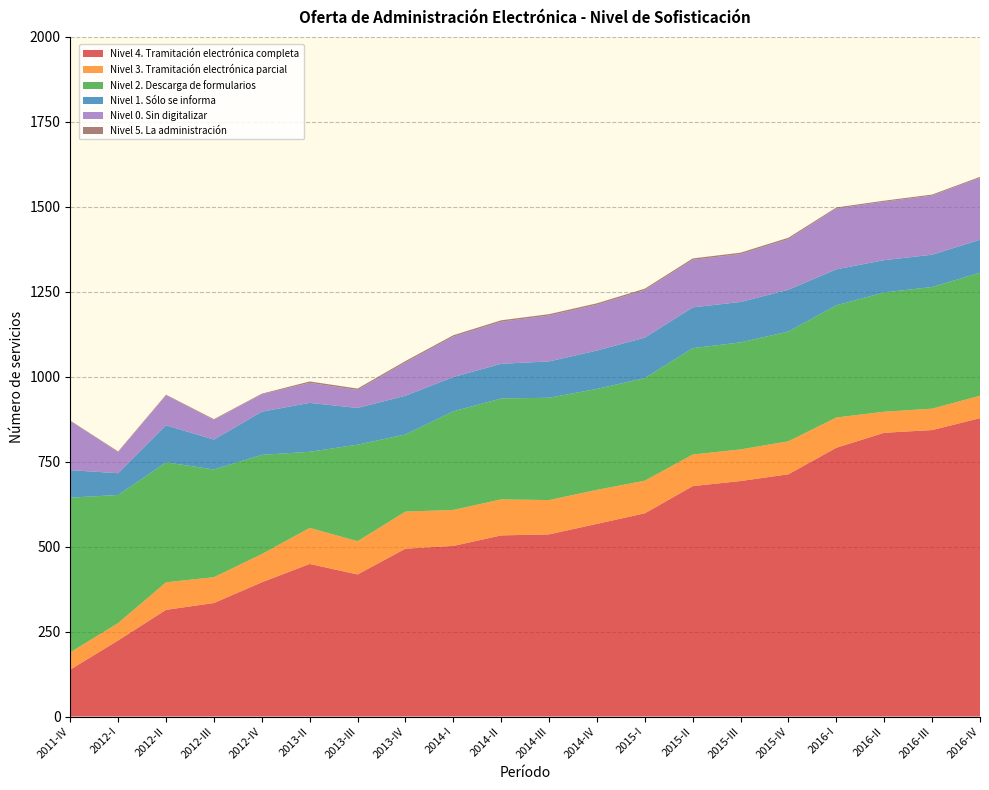

Reading left to right, extract all data points from this chart.

Nivel 4. Tramitación electrónica completa: 138	224	314	334	395	449	418	494	502	533	536	567	598	678	693	713	791	835	843	878
Nivel 3. Tramitación electrónica parcial: 51	51	81	76	83	106	98	109	106	106	101	100	96	93	93	97	89	62	63	66
Nivel 2. Descarga de formularios: 455	377	353	317	292	224	284	227	290	297	301	297	302	313	315	323	330	351	358	362
Nivel 1. Sólo se informa: 81	64	109	88	127	144	108	114	101	102	107	113	119	120	119	123	106	95	95	97
Nivel 0. Sin digitalizar: 145	62	88	58	51	59	53	98	119	124	135	135	140	140	141	149	179	172	174	182
Nivel 5. La administración: 1	2	2	2	2	4	4	4	4	4	4	4	4	4	4	4	3	3	3	3